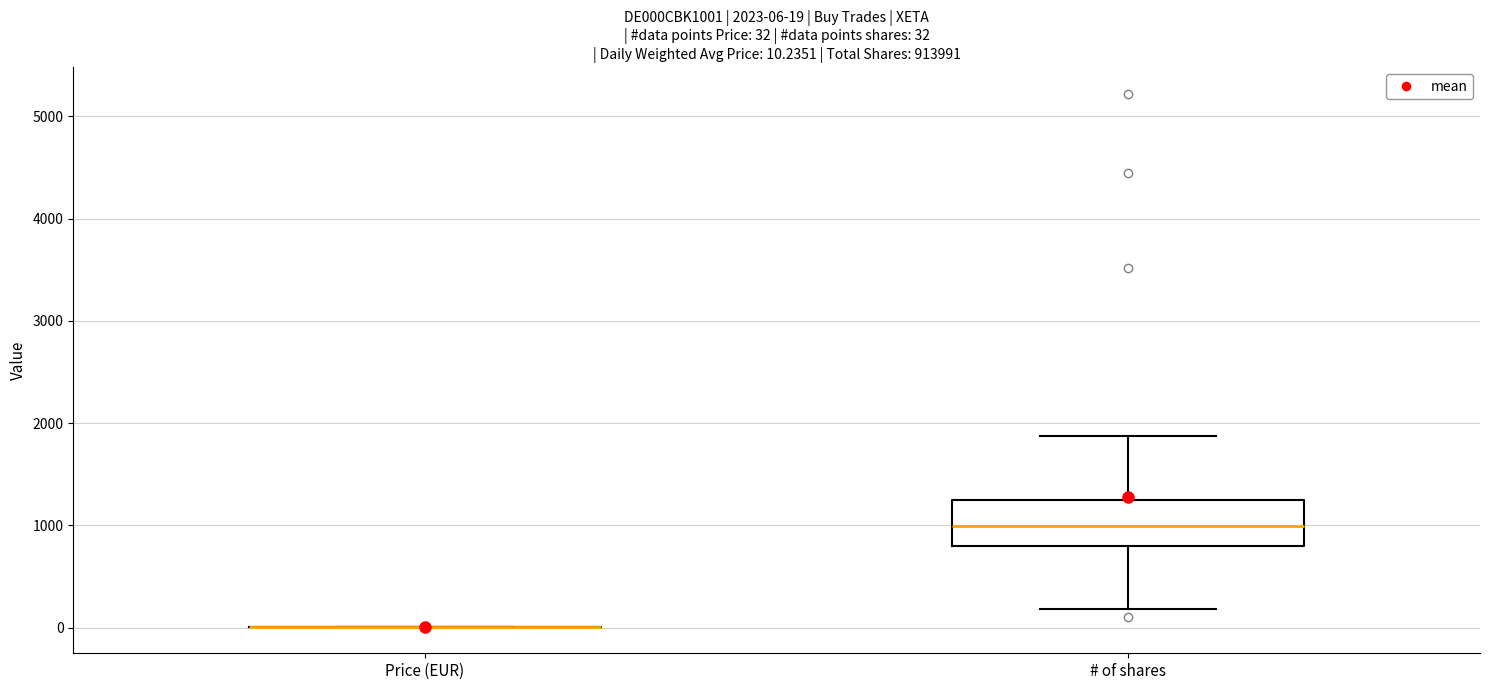

Comparing the boxes themselves (not the whiskers), which one is the tallest?

# of shares